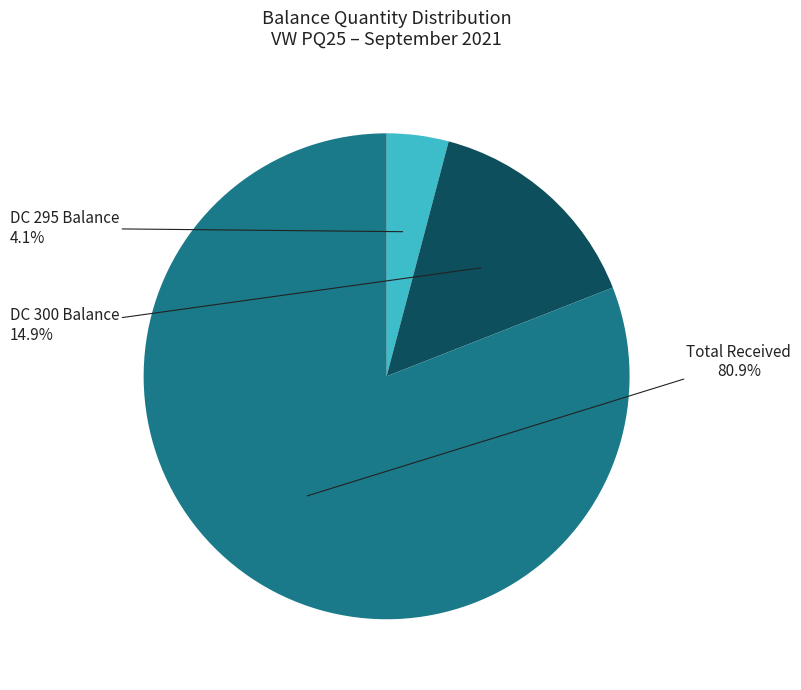

Is the sum of Total Received and DC 295 Balance greater than half?

Yes